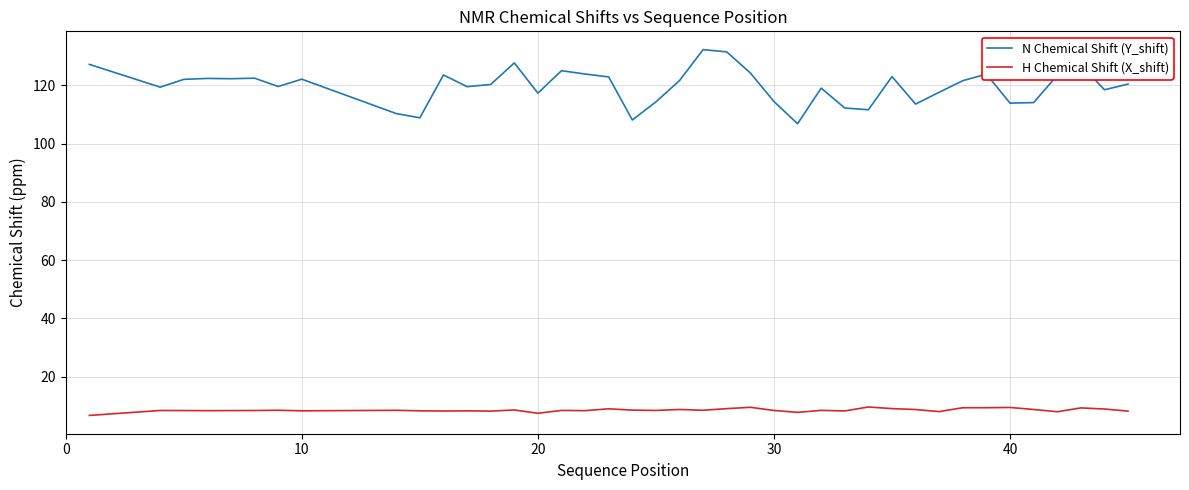

List the series in order of their peak value, highest first.

N Chemical Shift (Y_shift), H Chemical Shift (X_shift)